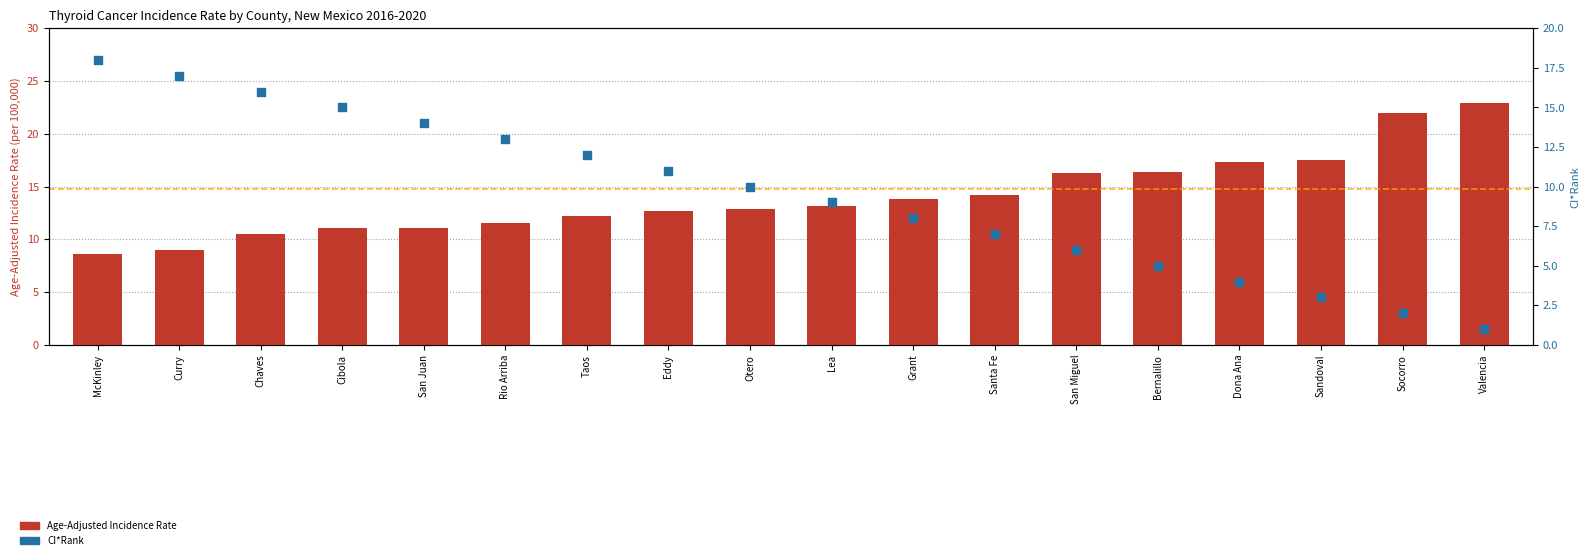

Which series has the largest total across all categories?

Age-Adjusted Incidence Rate